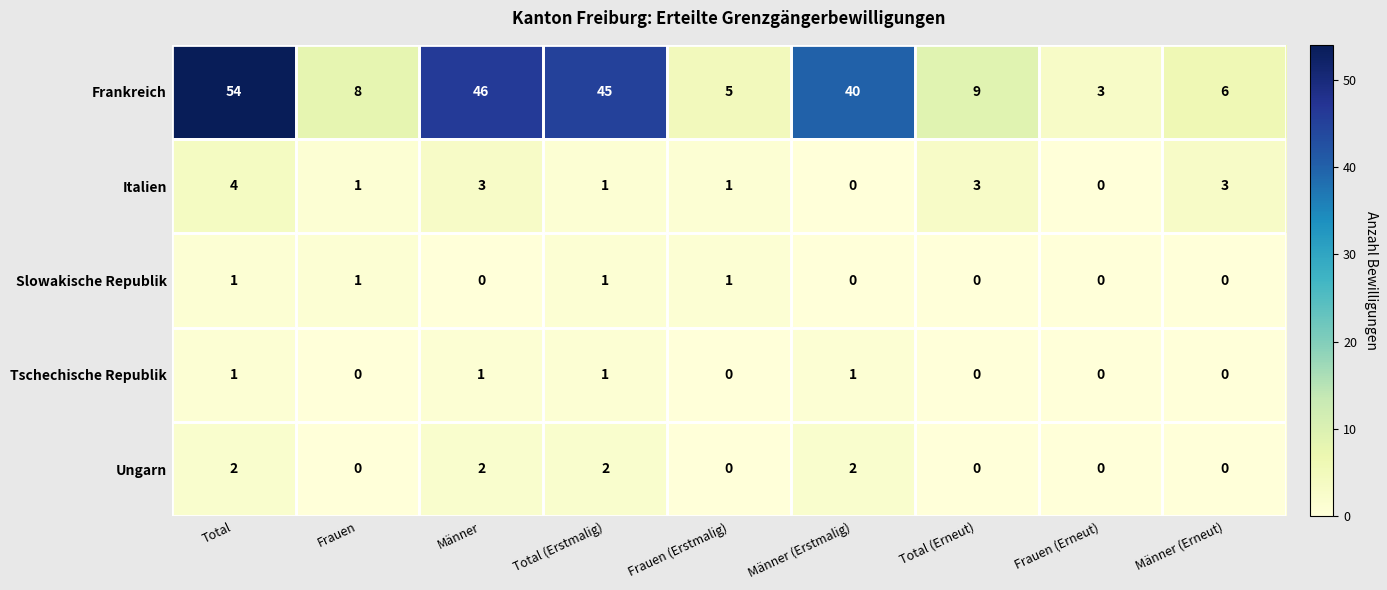

Which label corresponds to the largest value in the chart?

Total